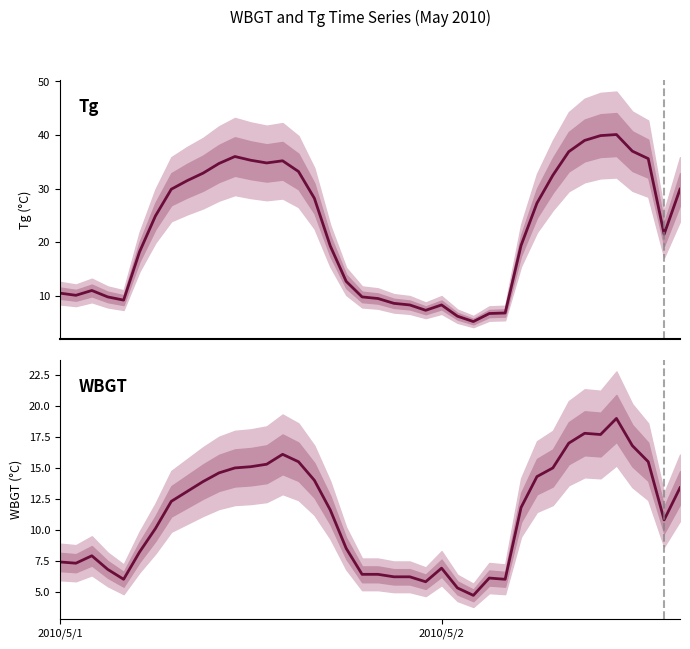

At how many categories does at least one series exceed 9?

32